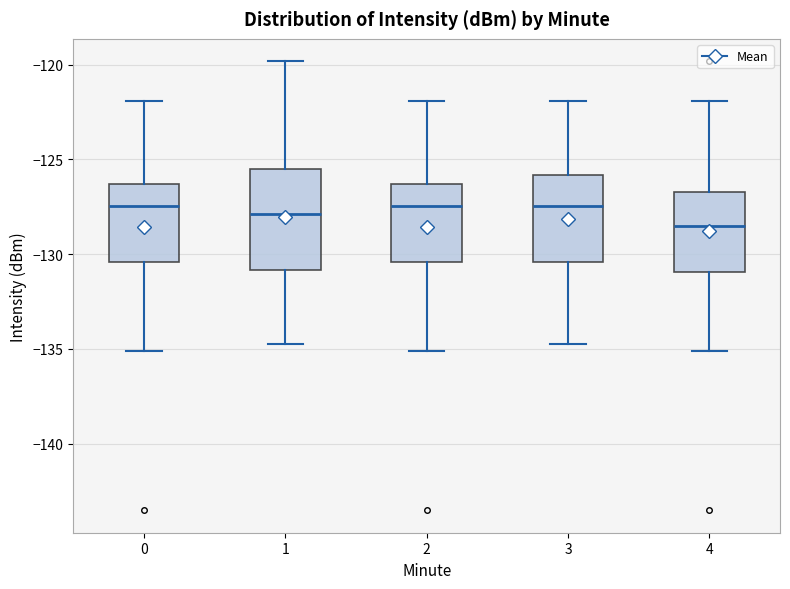

Which box is the tallest, from its lower edge to its upper edge?

1